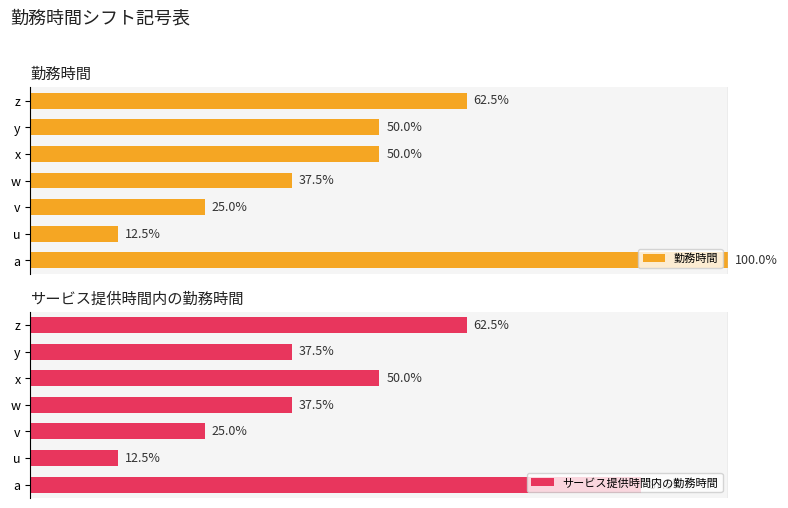

Where is サービス提供時間内の勤務時間 nearest to the value 50?

x